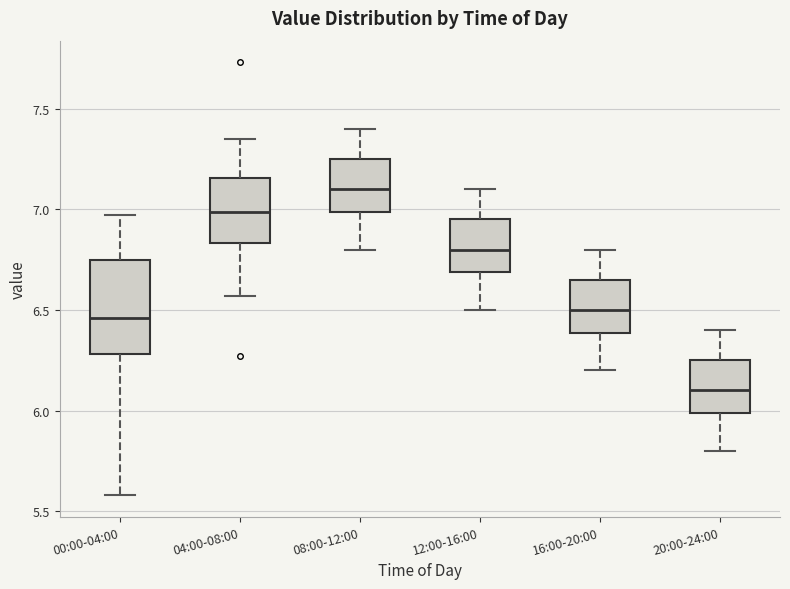

Reading left to right, transcribe this box plot: for each box, give where its median line is, the range the box spans, and where its two whiskers end, as read against the y-axis. The values are not printed on the chart, so give them approximately, as read against the axis.

00:00-04:00: median 6.45, box 6.30 to 6.75, whiskers 5.60 to 6.95
04:00-08:00: median 7.00, box 6.85 to 7.15, whiskers 6.55 to 7.35
08:00-12:00: median 7.10, box 7.00 to 7.25, whiskers 6.80 to 7.40
12:00-16:00: median 6.80, box 6.70 to 6.95, whiskers 6.50 to 7.10
16:00-20:00: median 6.50, box 6.40 to 6.65, whiskers 6.20 to 6.80
20:00-24:00: median 6.10, box 6.00 to 6.25, whiskers 5.80 to 6.40